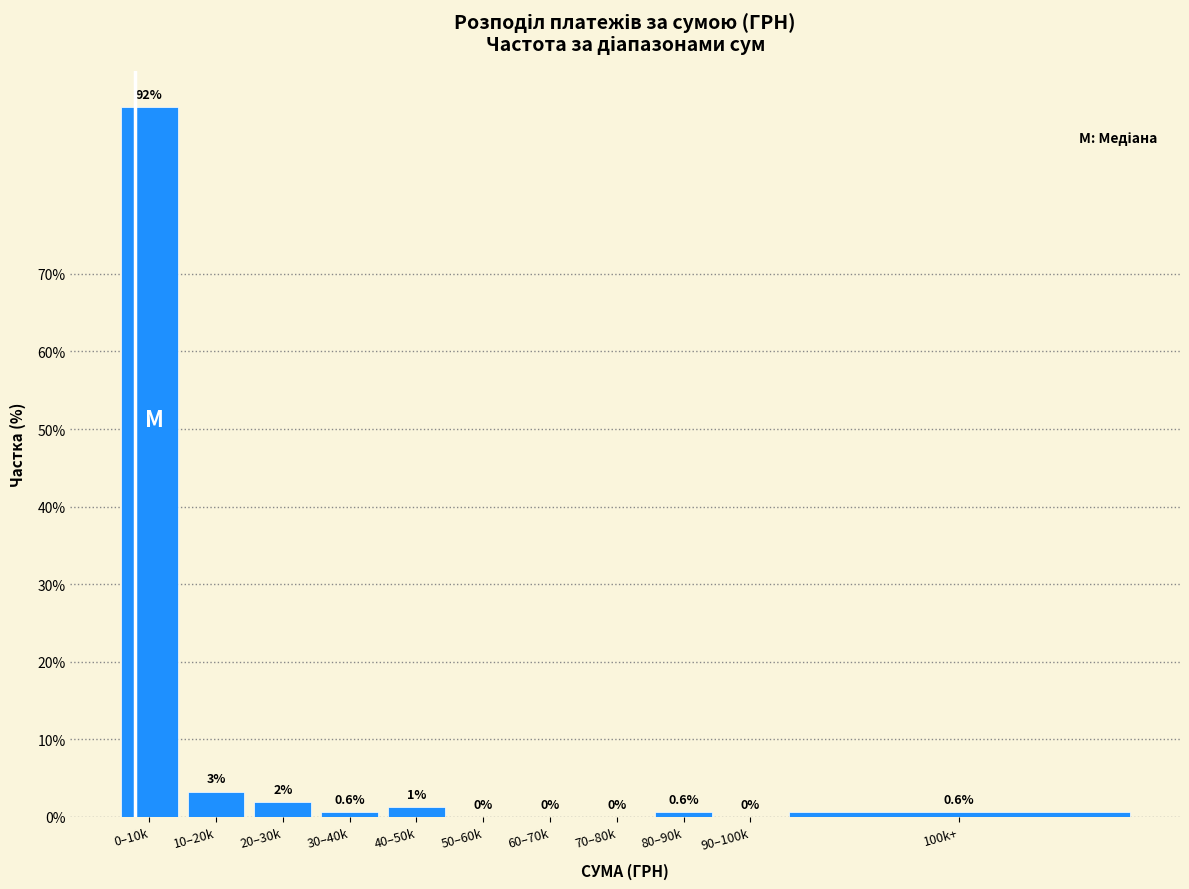

The chart shows a value of -63.1 at 60–70k. True or false?

False